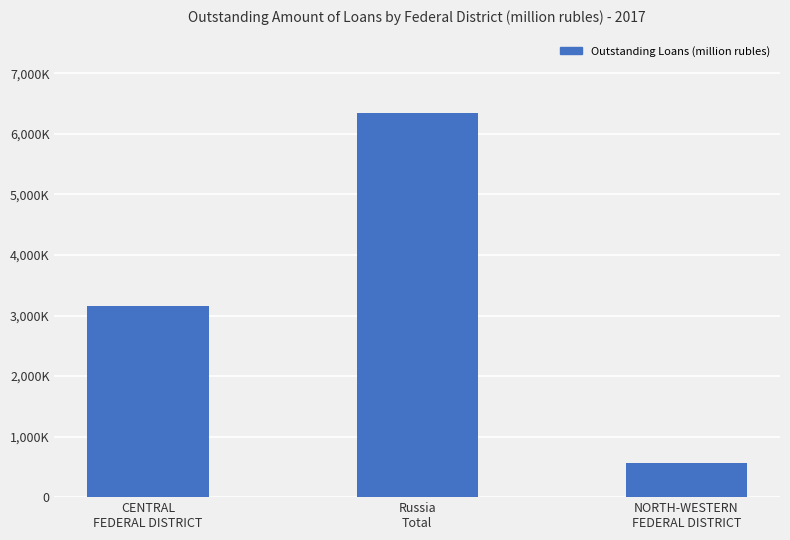

Approximately how many times larger is the value at Russia
Total compared to NORTH-WESTERN
FEDERAL DISTRICT?

11.3